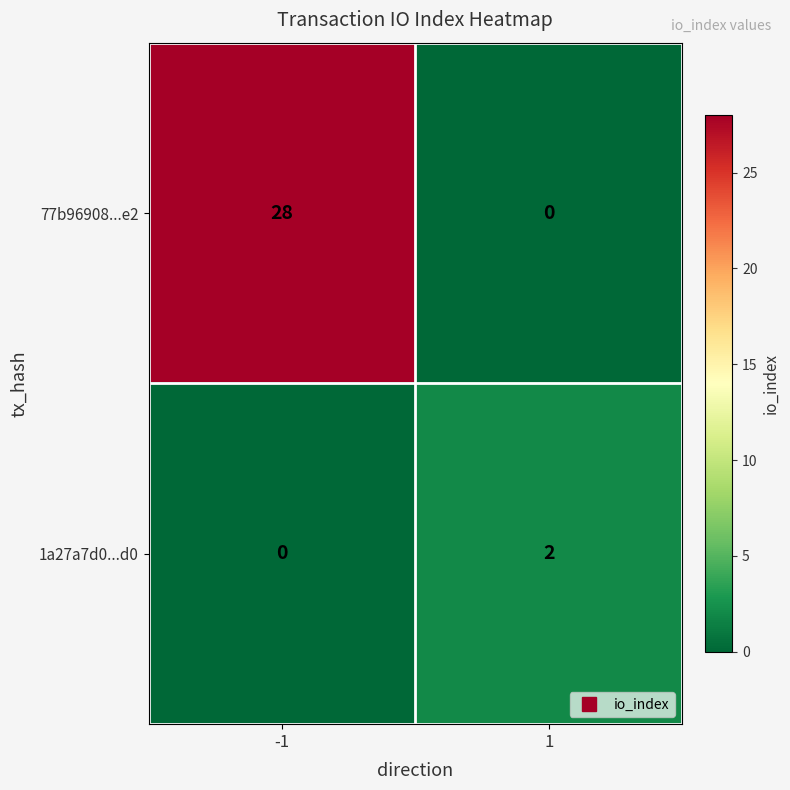

The value of 77b96908...e2 at -1 is 16. True or false?

False